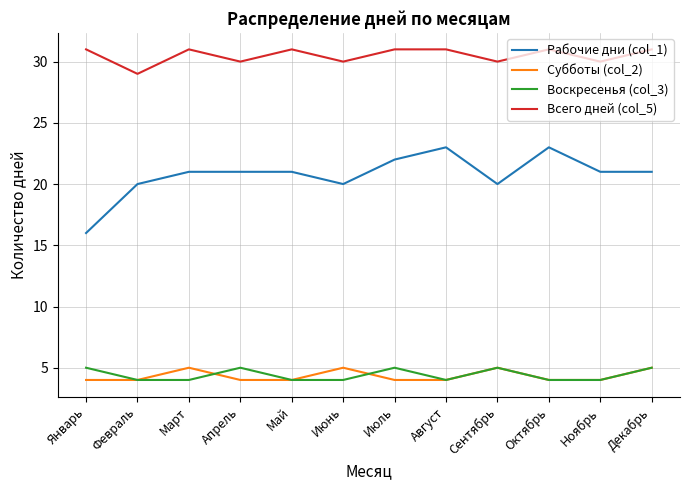

Which category has the lowest value in the Рабочие дни (col_1) series?

Январь